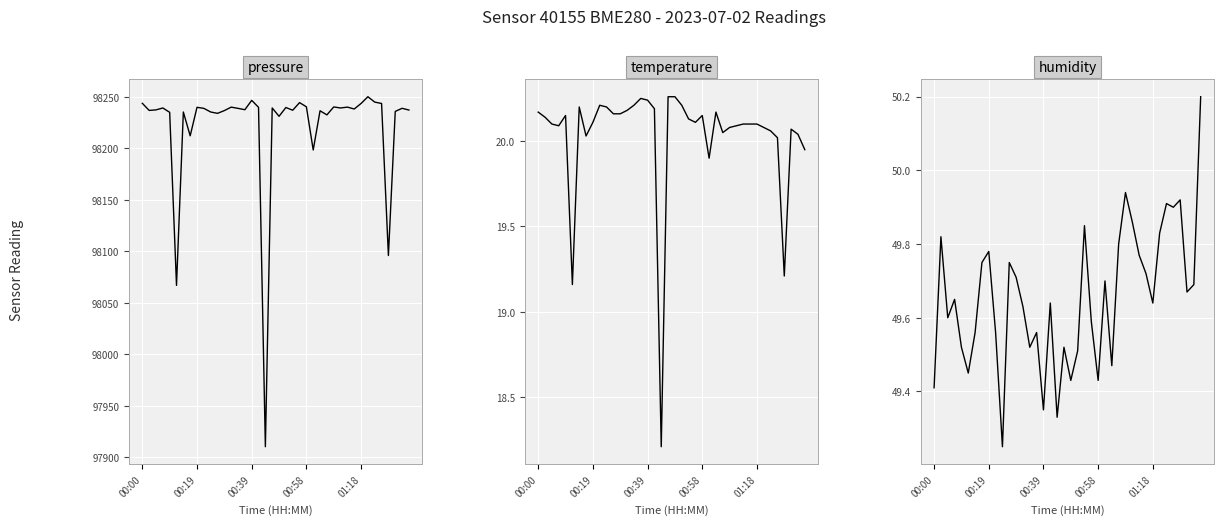

At which category does the chart reach its minimum across all series?

18